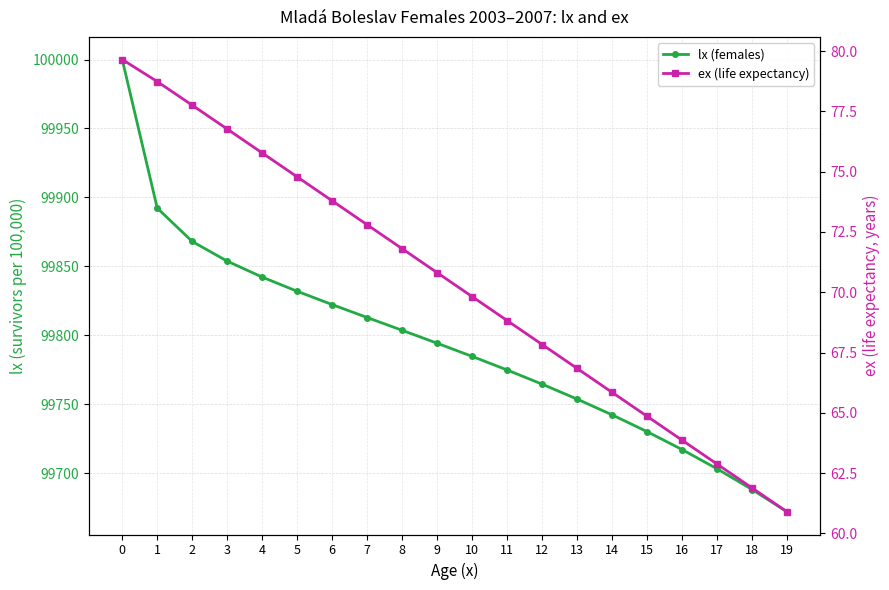

What is the sum of the ex (life expectancy) values at 17 and 6?

136.7